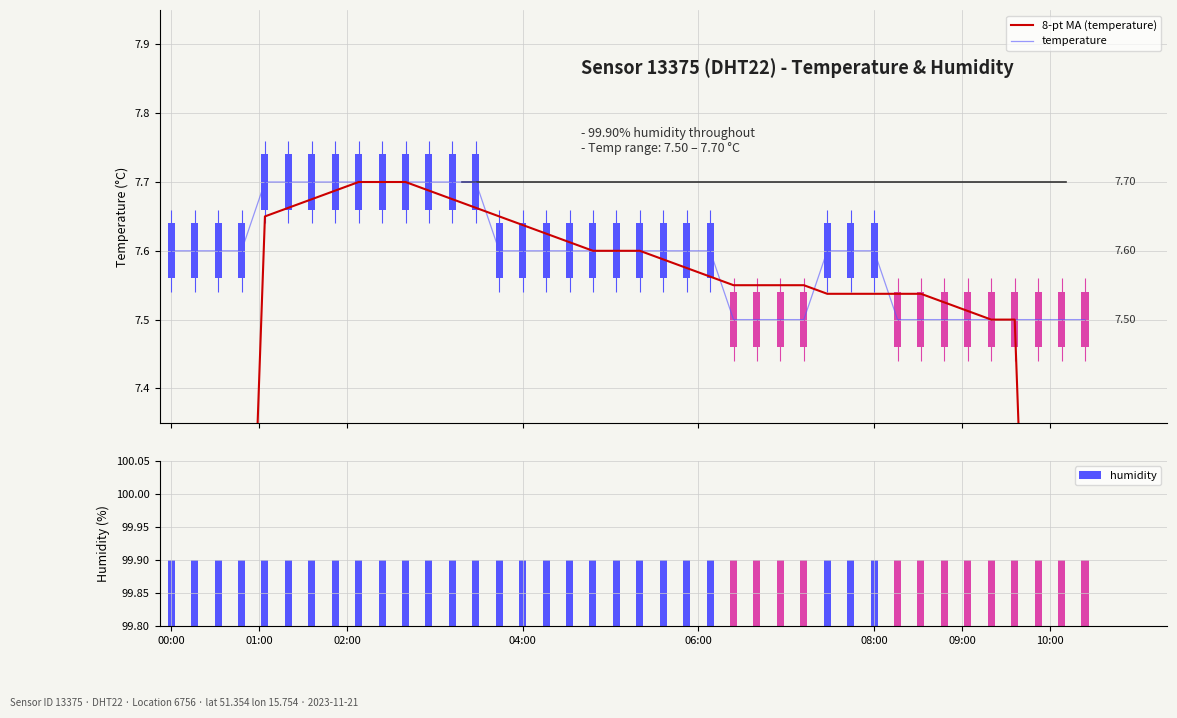

Which series has the widest spread of values?

8-pt MA (temperature)